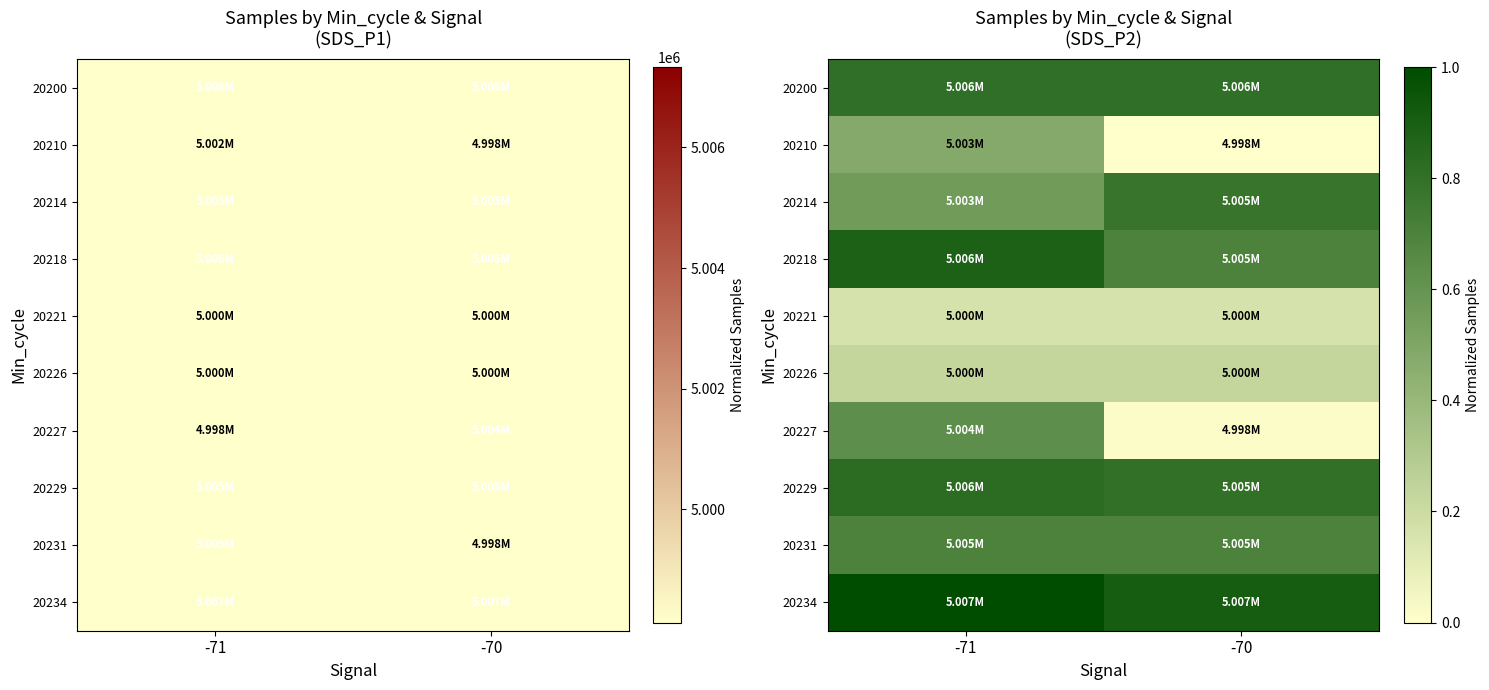

Read the 20231 value at -71.

0.7